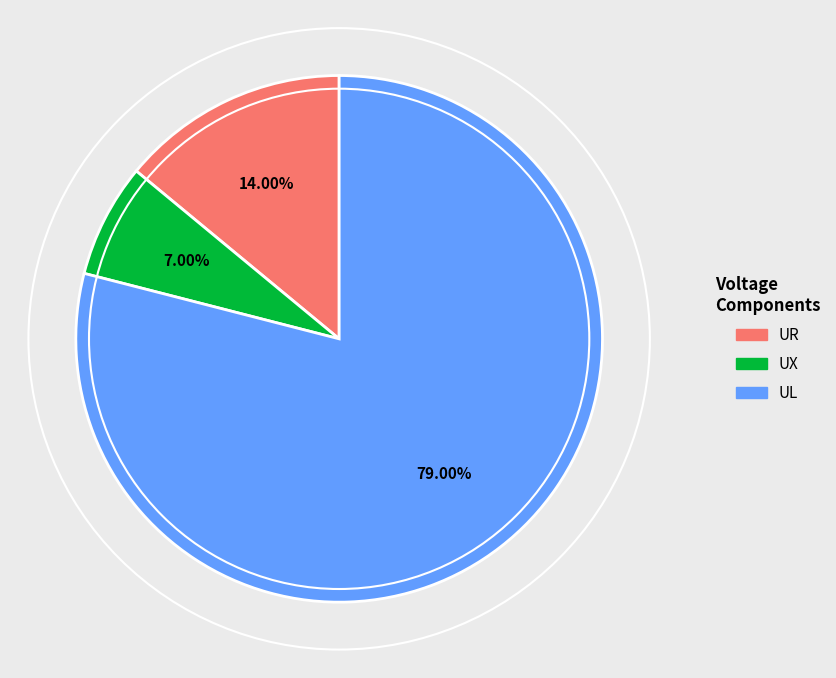

Combined, what portion of the pie is UX and UR?

21.0%